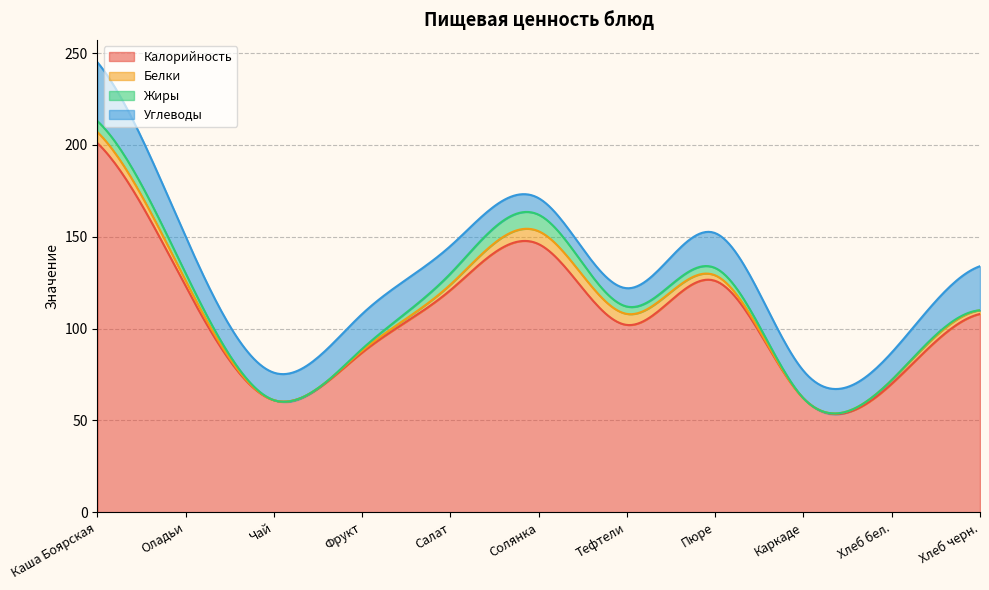

What is the difference between the Углеводы values at Чай and Пюре?

4